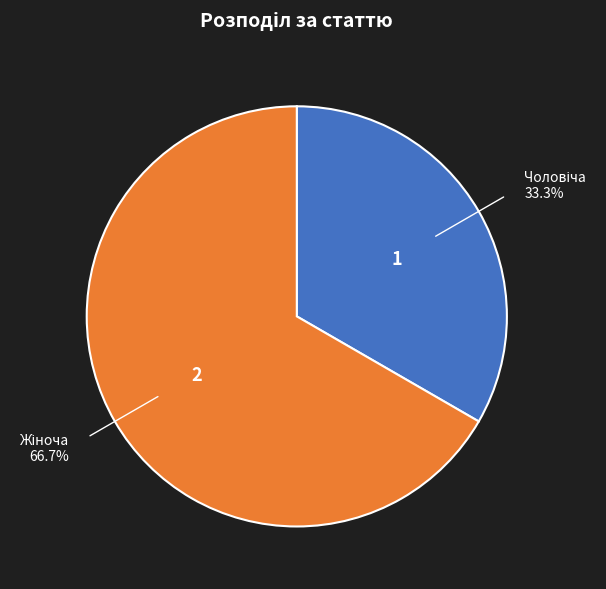

Is there a majority slice in this chart?

Yes